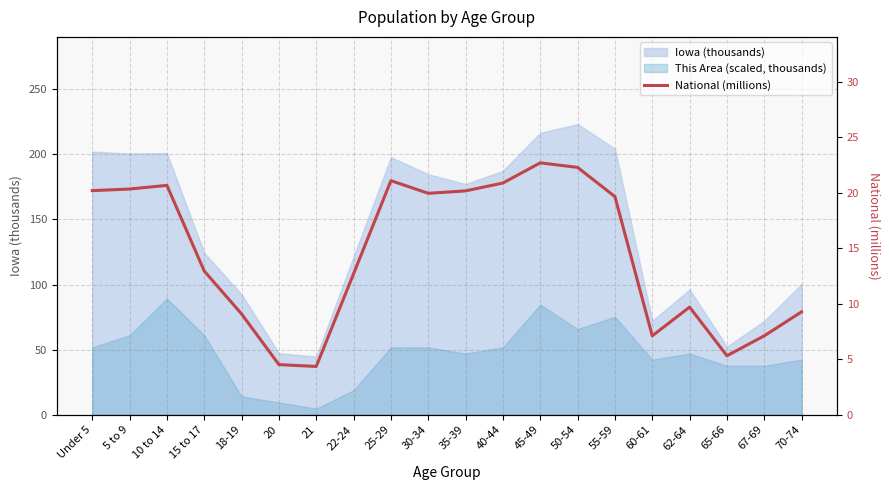

Where is the data nearest to the value 13?

15 to 17